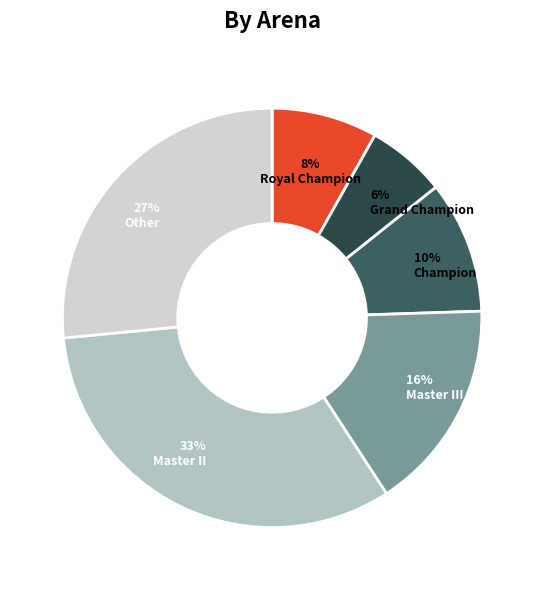

To the nearest percent, what percentage of the pie is Champion?

10%